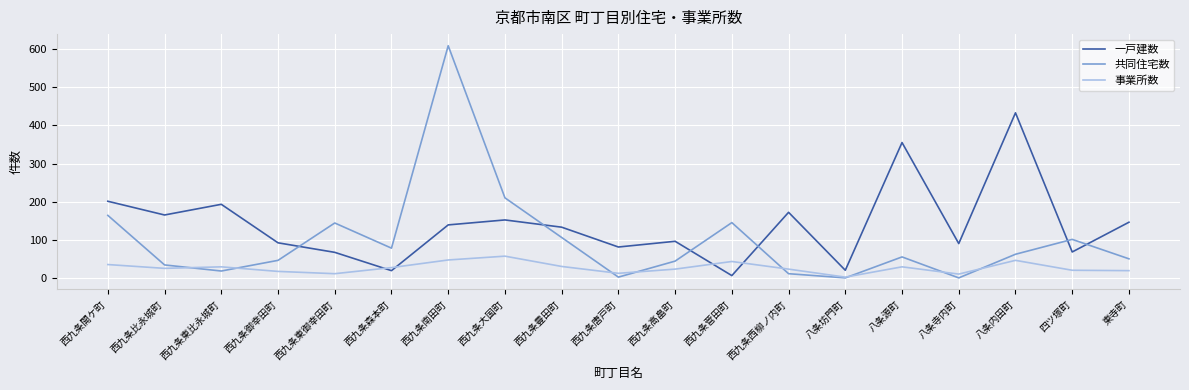

Where do 一戸建数 and 共同住宅数 first cross each other?

西九条御幸田町 and 西九条東御幸田町